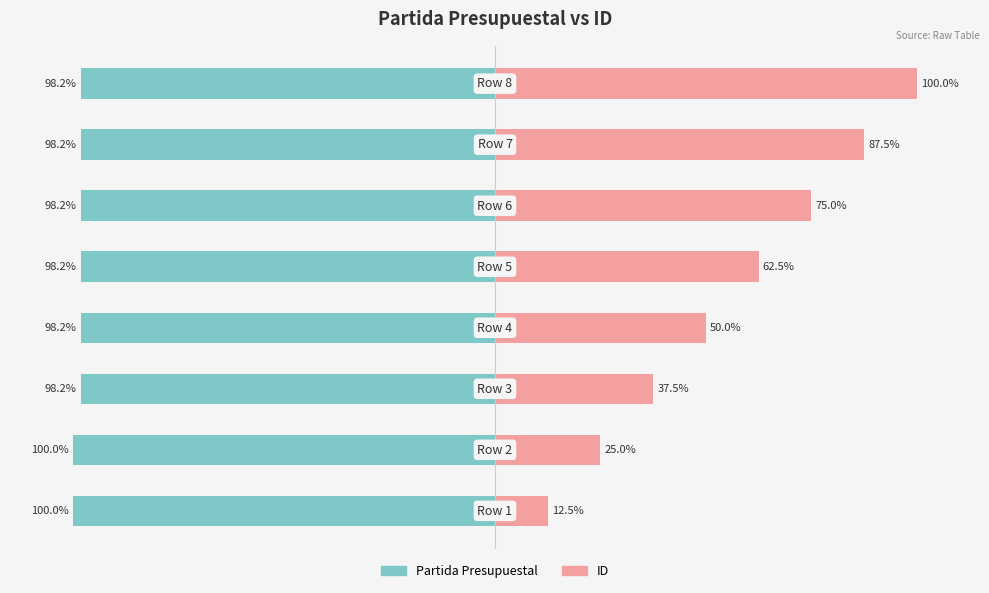

Are the bars horizontal?

Yes